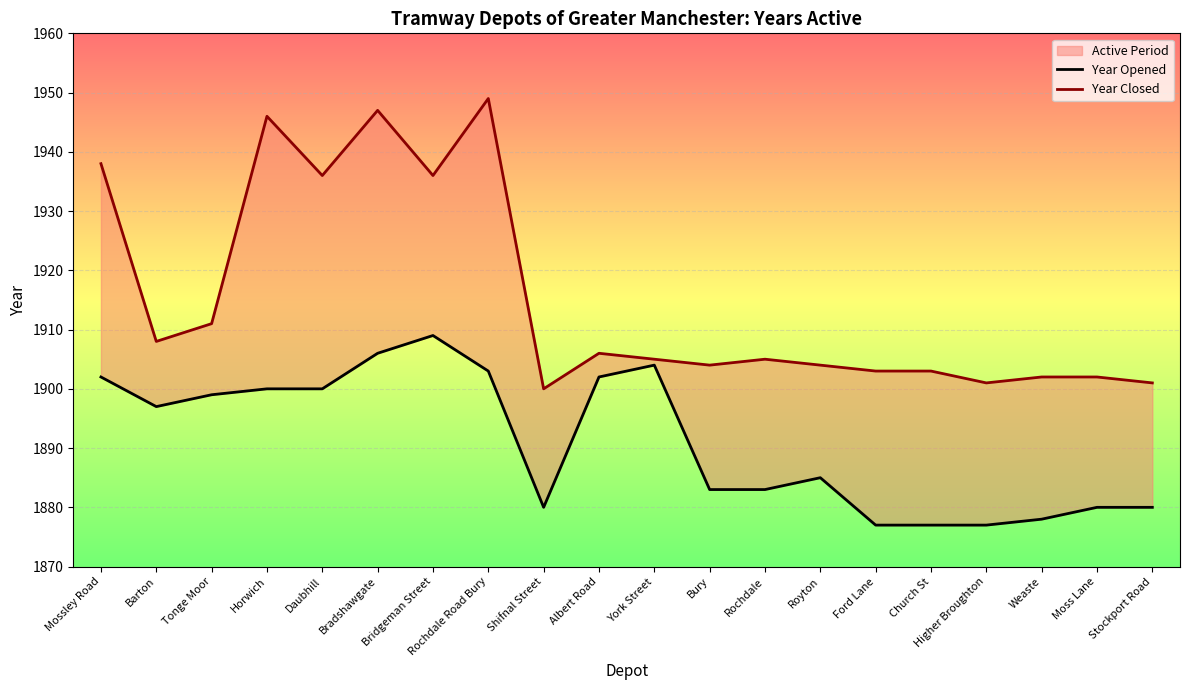

At Barton, list the series in order from smallest to largest.

Year Opened, Year Closed